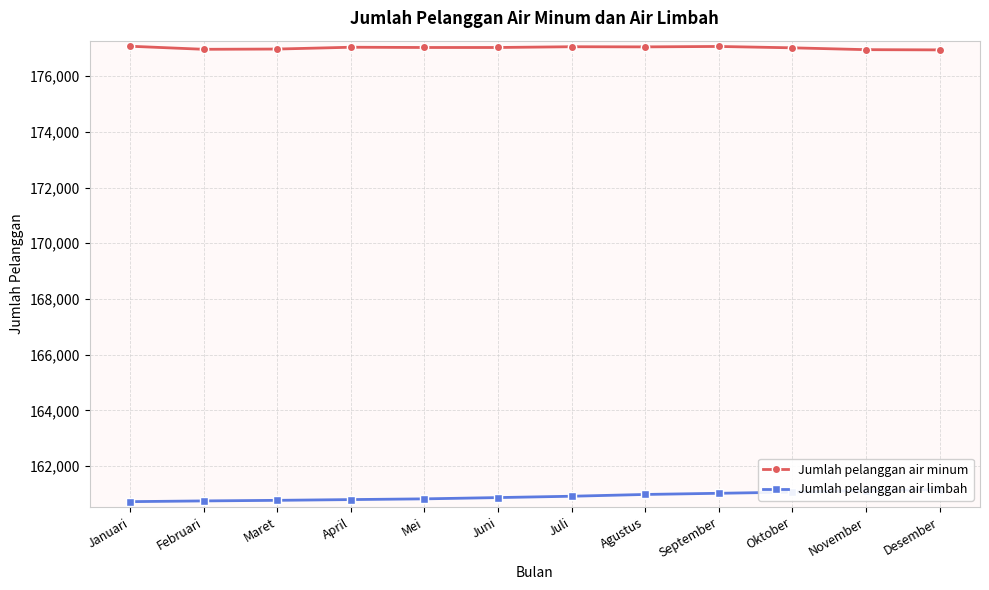

Is this an area chart (filled region under the line)?

No